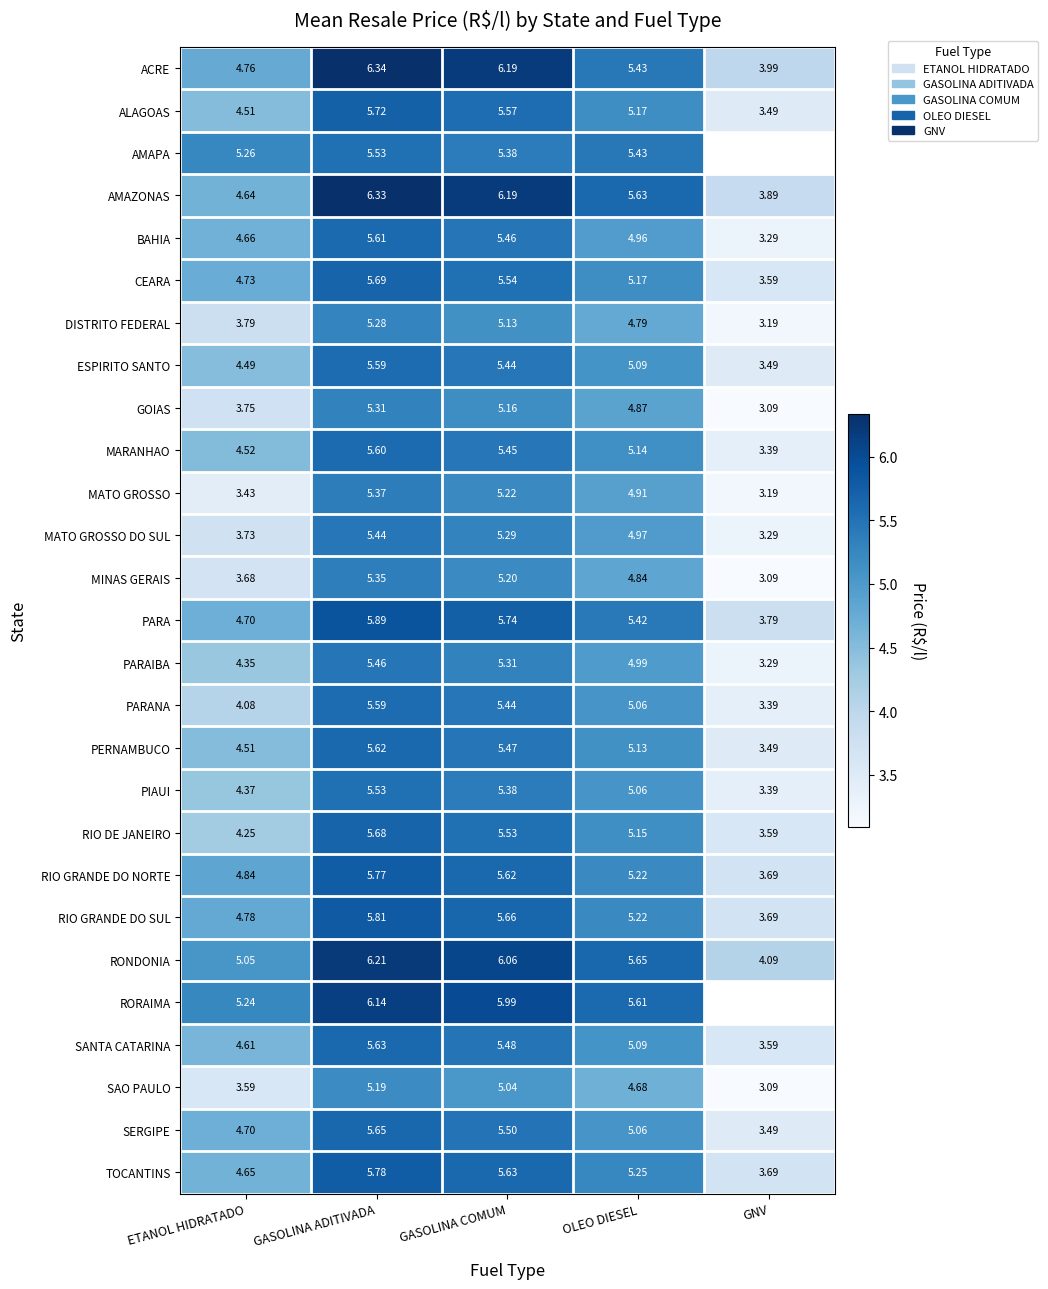

The ESPIRITO SANTO series shows 7.7 at GASOLINA COMUM. True or false?

False